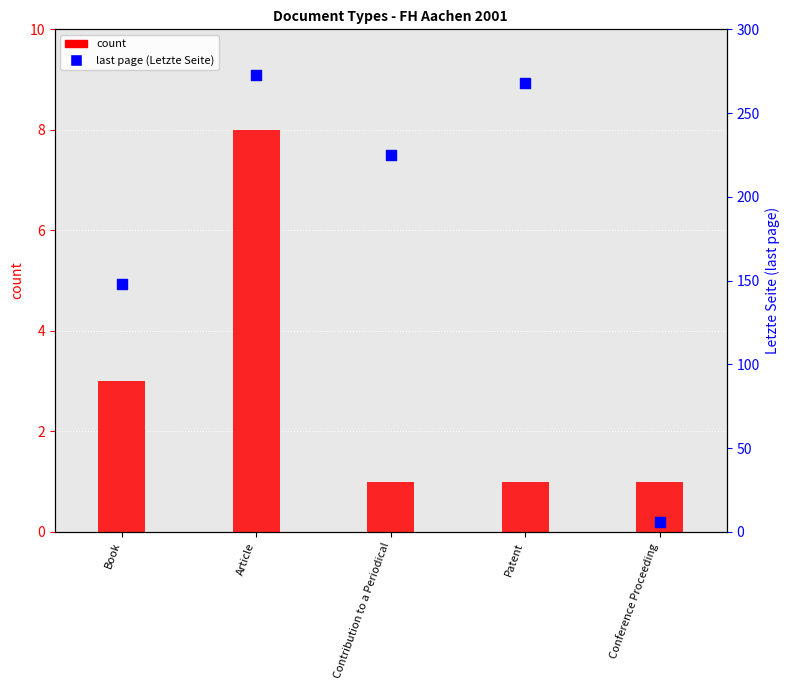

Which series has the largest total across all categories?

last page